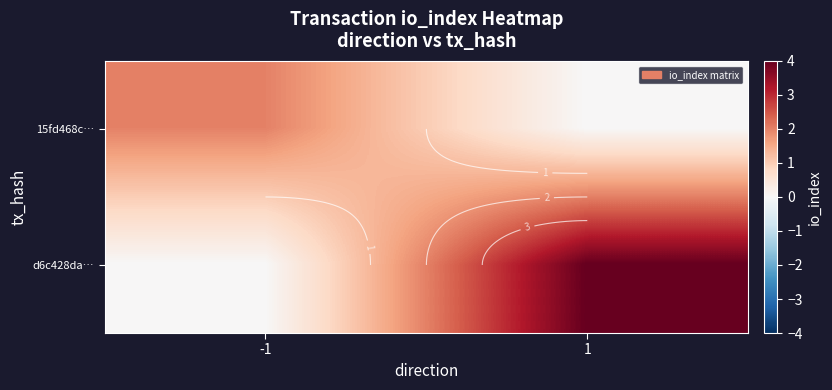

At which label does d6c428da… reach its minimum?

-1